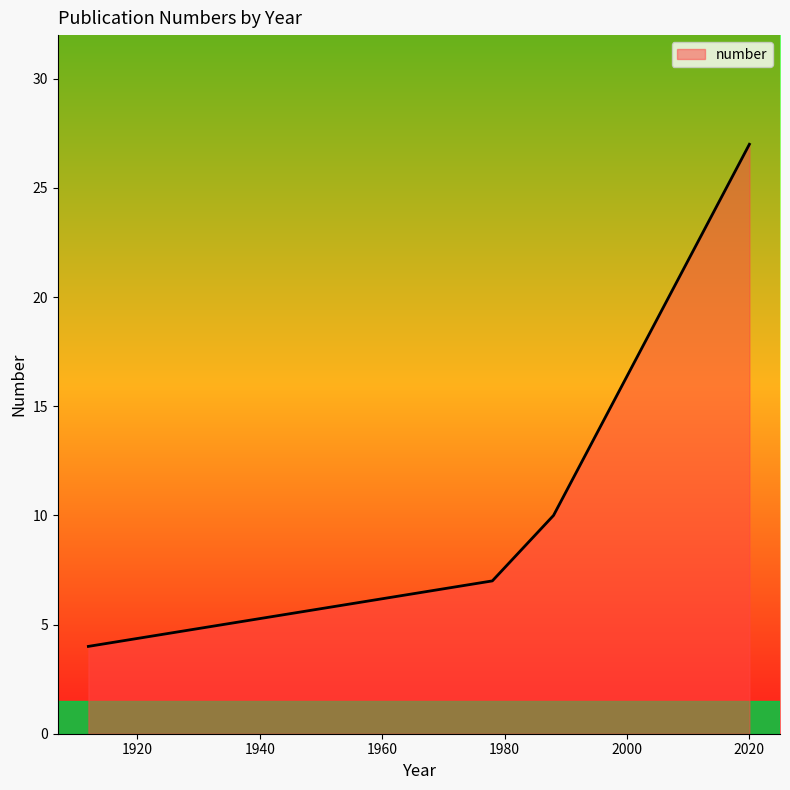

How many values are below 10?

2